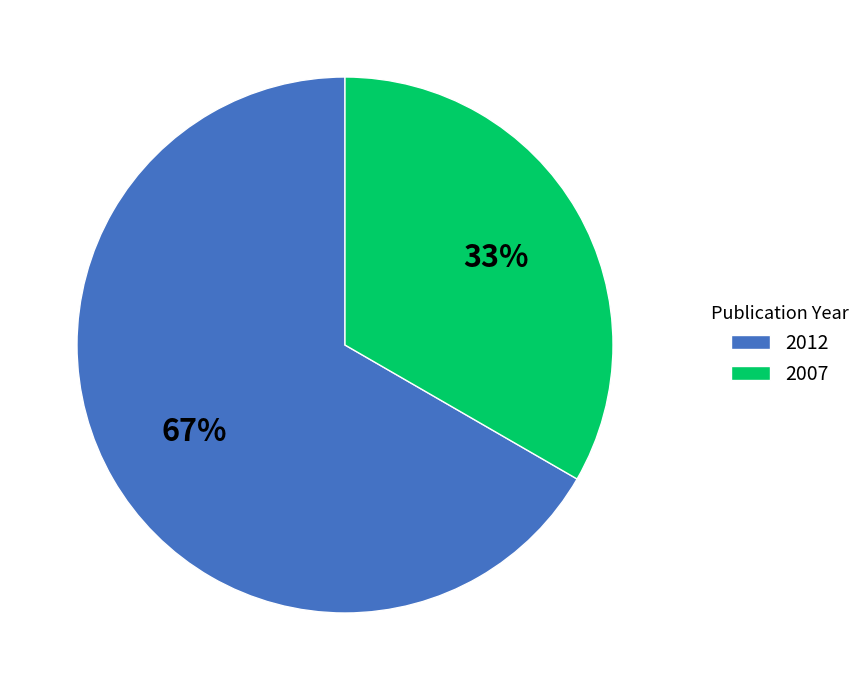

Rank the categories by value from highest to lowest.

2012, 2007